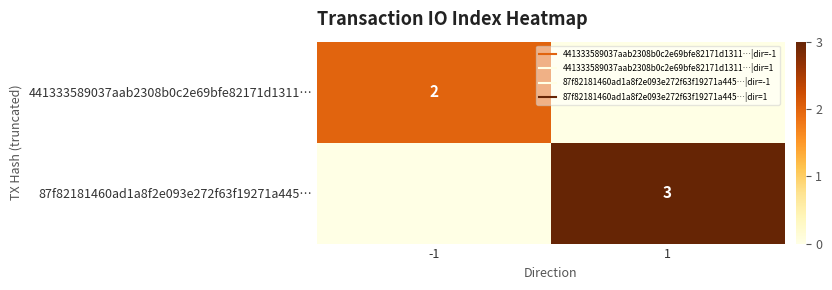

True or false: 441333589037aab2308b0c2e69bfe82171d1311… has a value of 3 at -1.

False